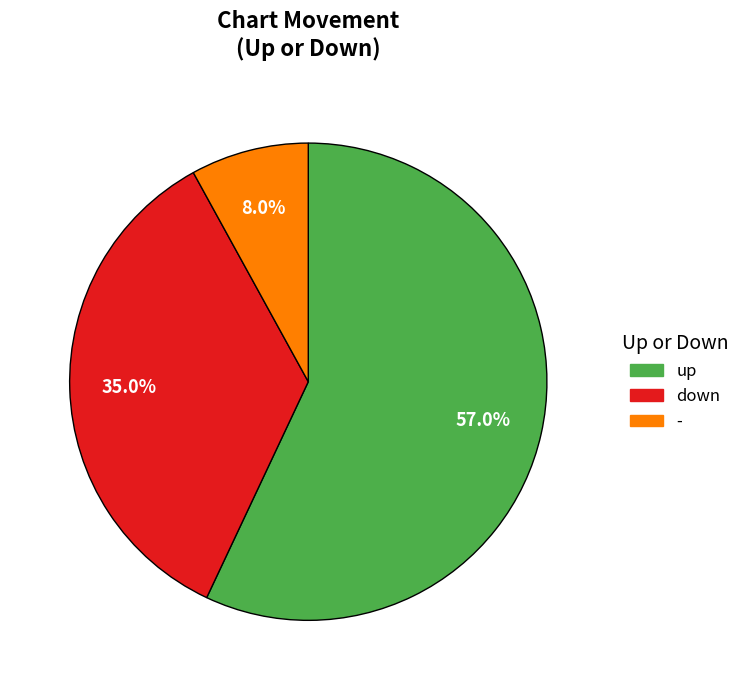

Is it true that up is 49% of the pie?

False